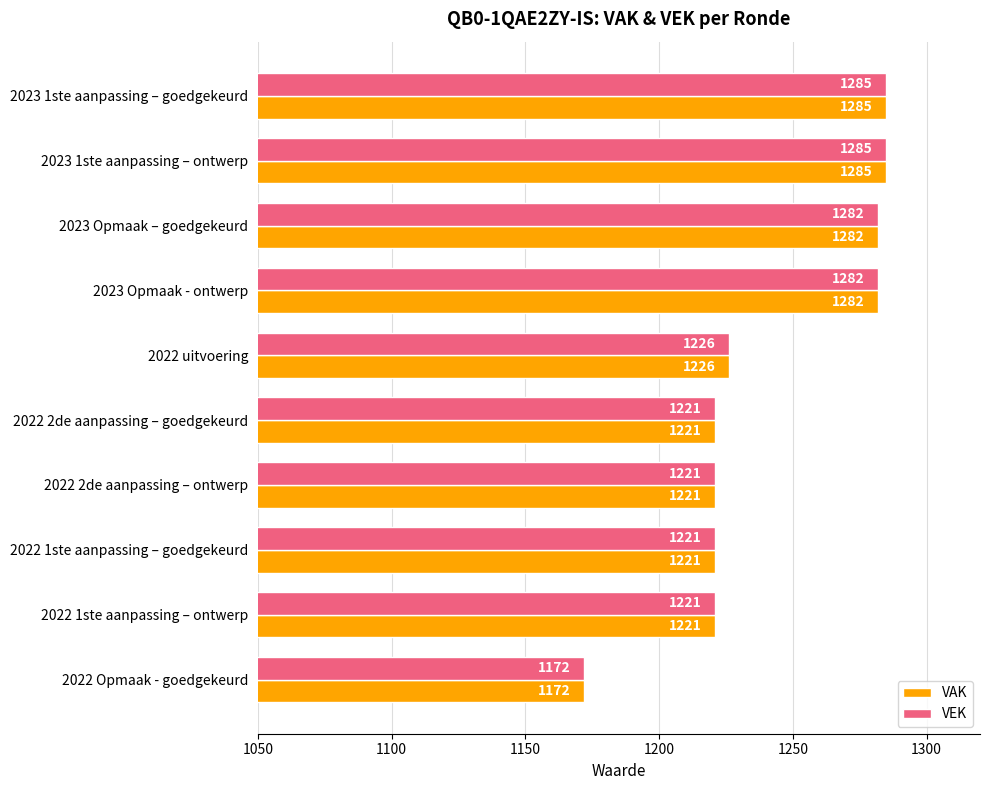

Which label corresponds to the smallest value in the chart?

2022 Opmaak - goedgekeurd